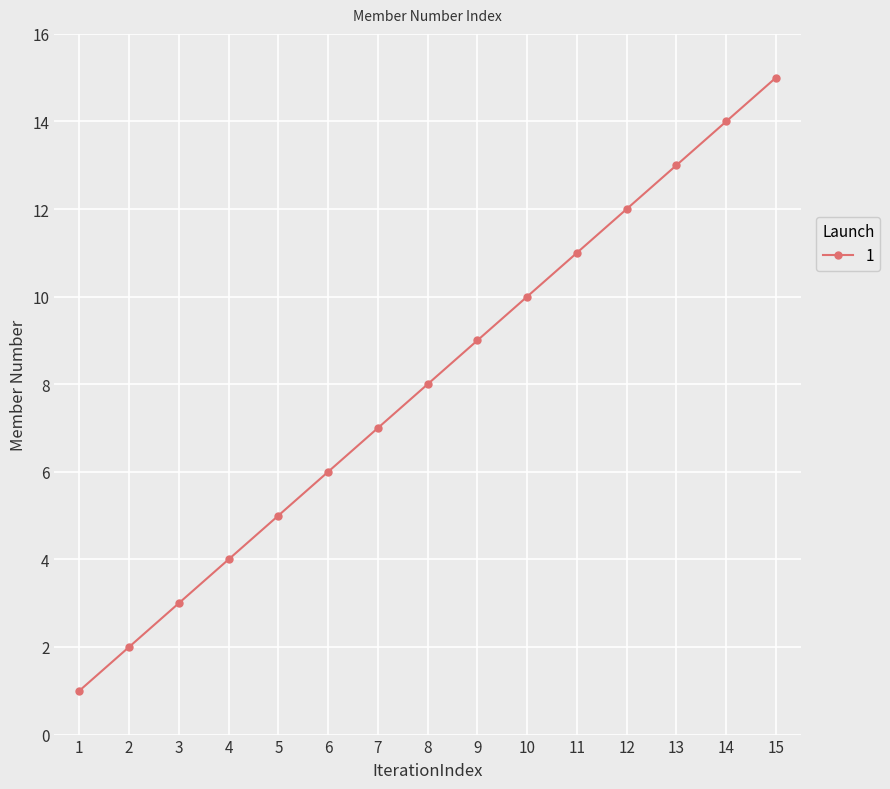

What is the change in value from 6 to 15?

+9